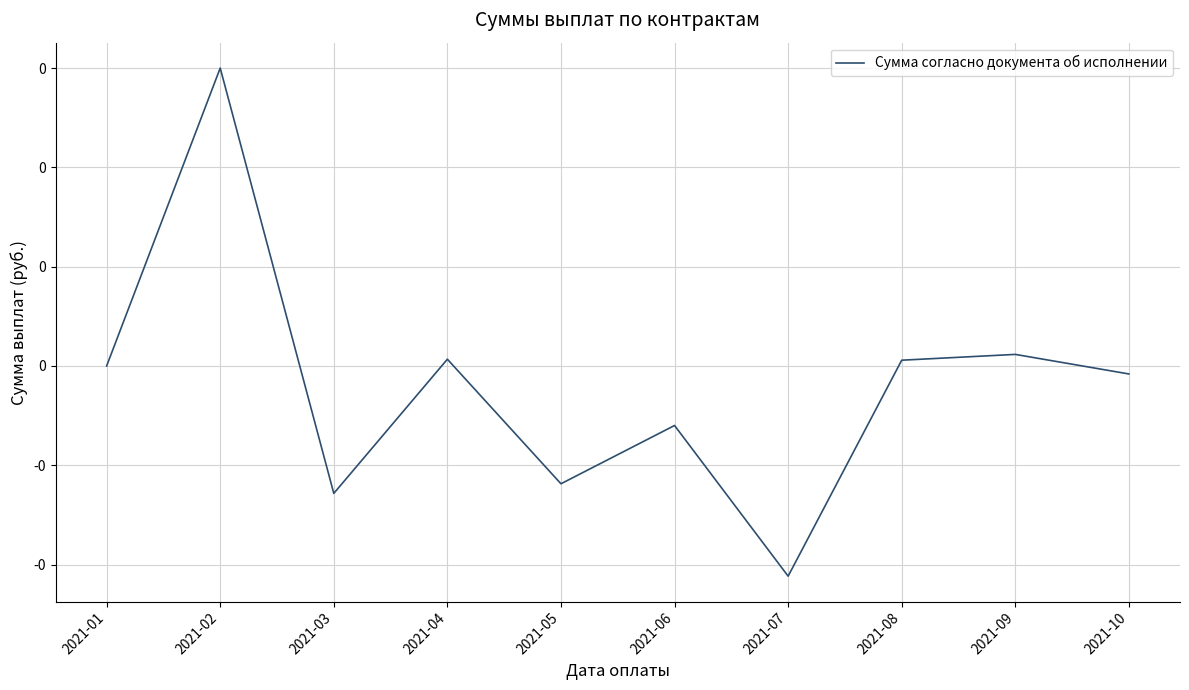

True or false: there are more than 1 points higher than both neighbors.

True